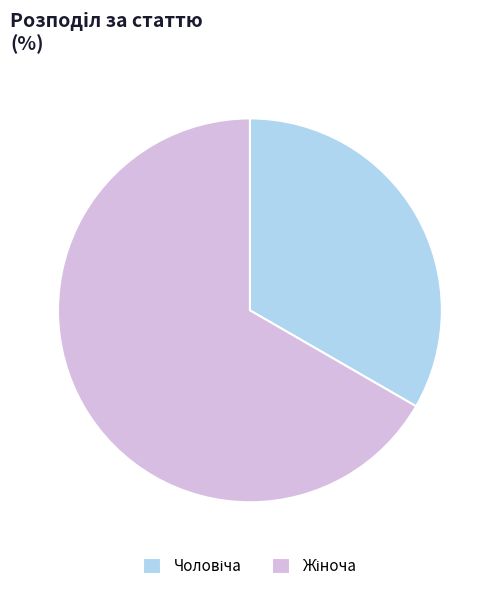

Is there a majority slice in this chart?

Yes